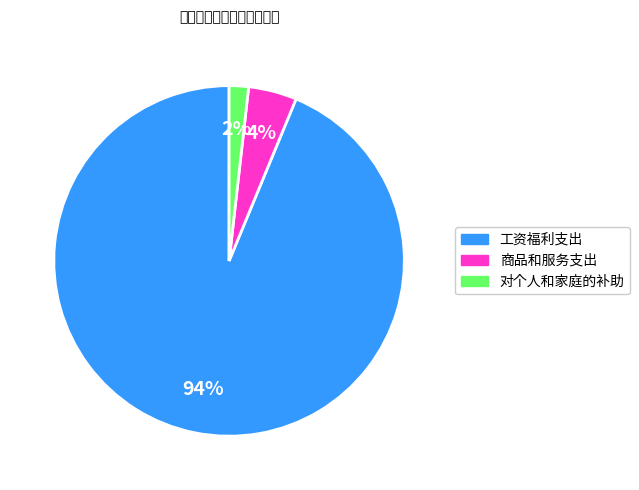

The 工资福利支出 slice represents 99% of the pie. True or false?

False